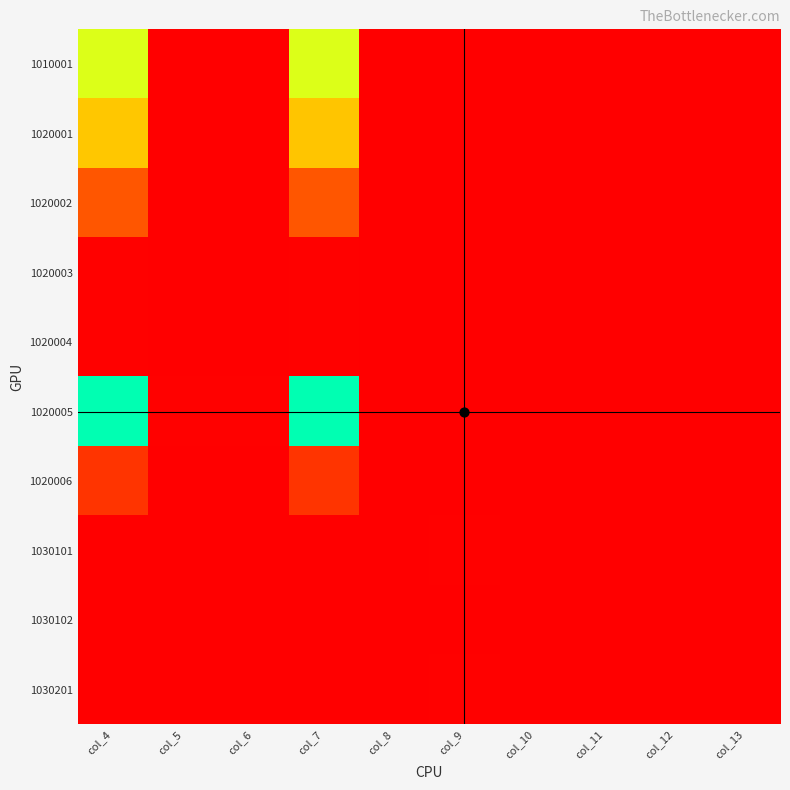

At col_6, list the series in order from largest to smallest.

1020005, 1030101, 1010001, 1030201, 1020001, 1020002, 1020003, 1020004, 1020006, 1030102